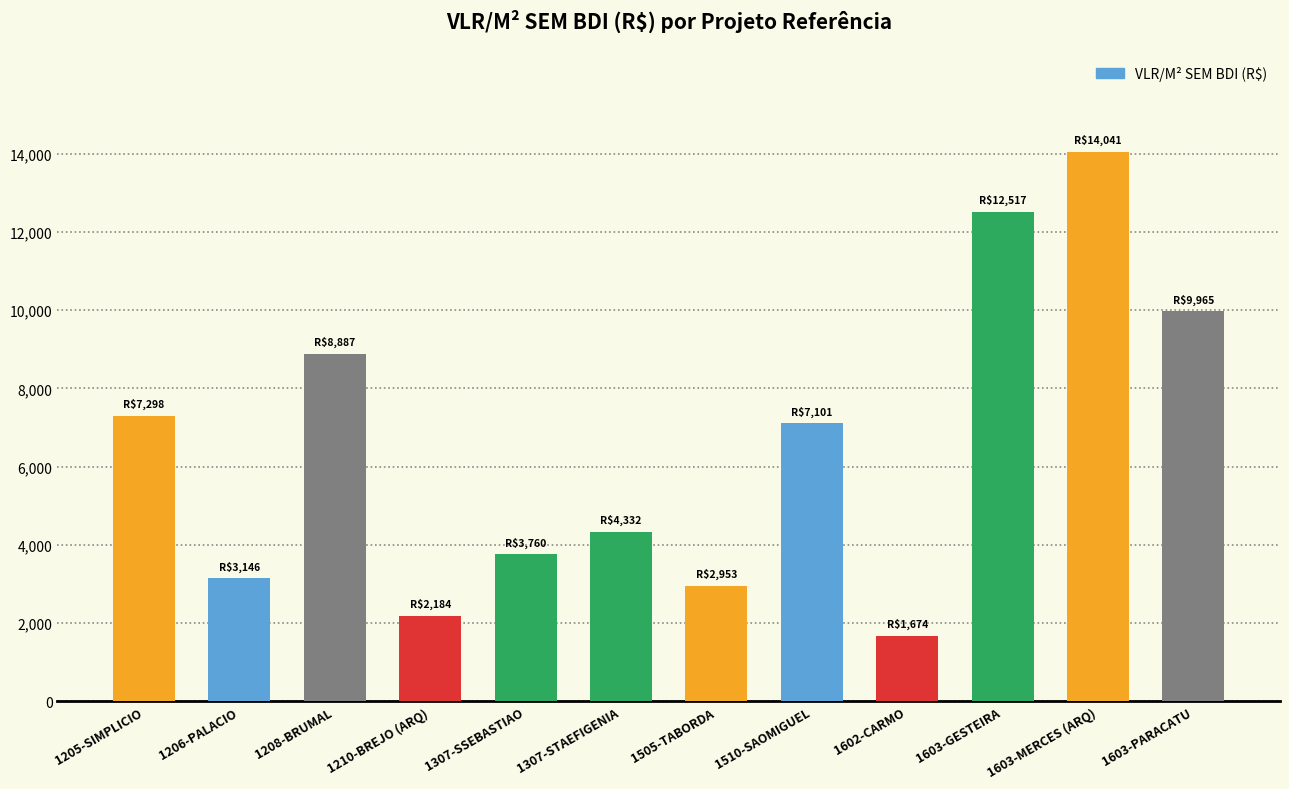

Where is the data nearest to the value 7857?

1205-SIMPLICIO